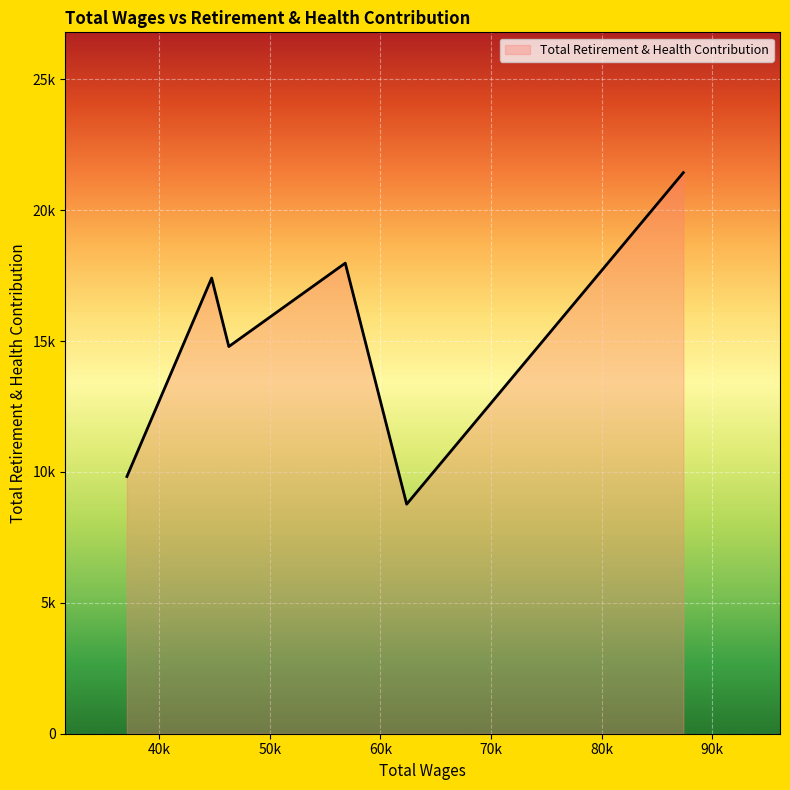

Does the chart have visible grid lines?

Yes